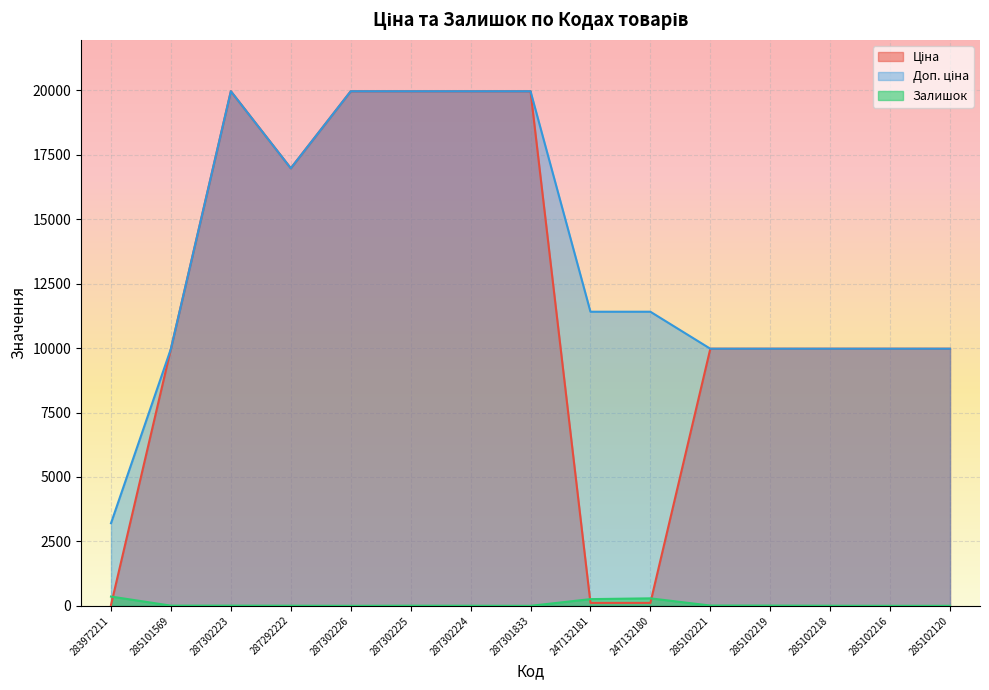

At which category is the sum across all series the highest?

287302223